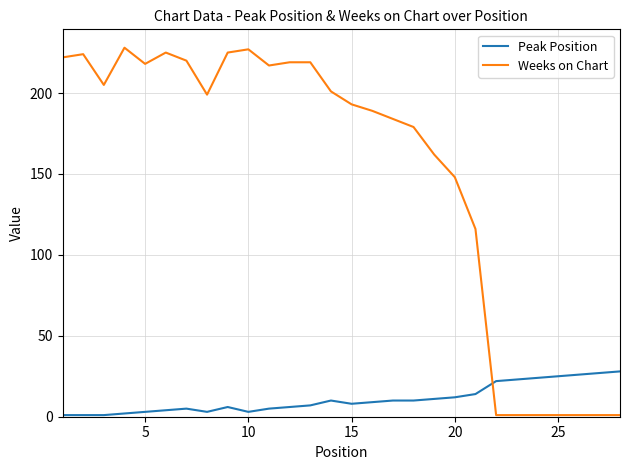

Which series has the largest total across all categories?

Weeks on Chart